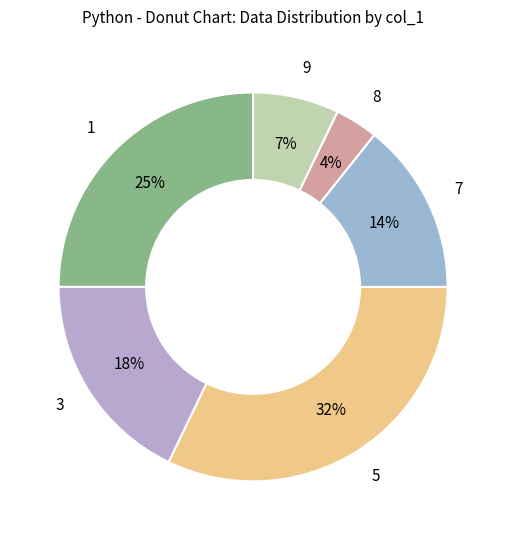

Between 8 and 5, which is larger?

5